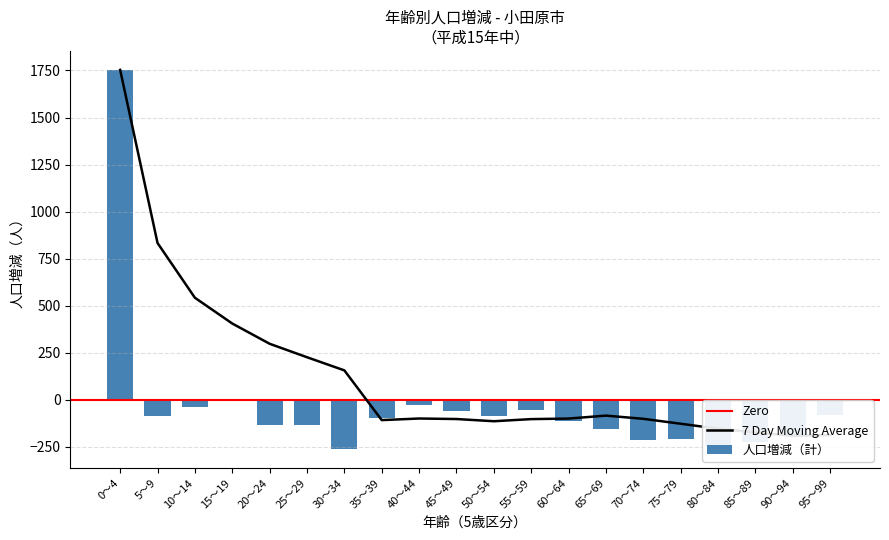

What is the sum of the 人口増減（計） values at 80～84 and 5～9?

-329